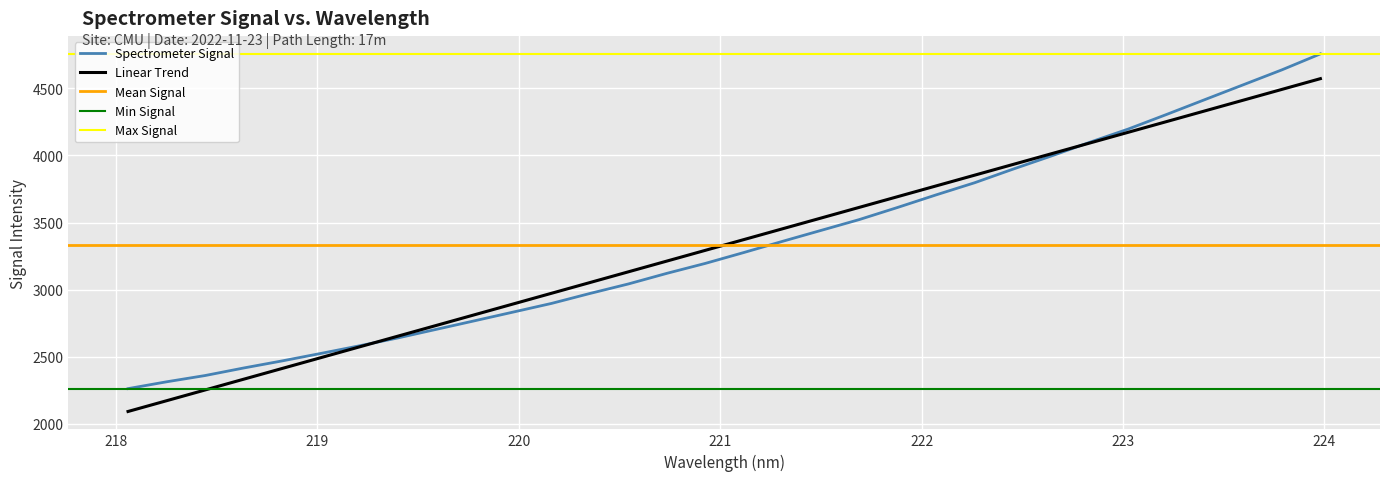

Count the number of categories in the chart.

32